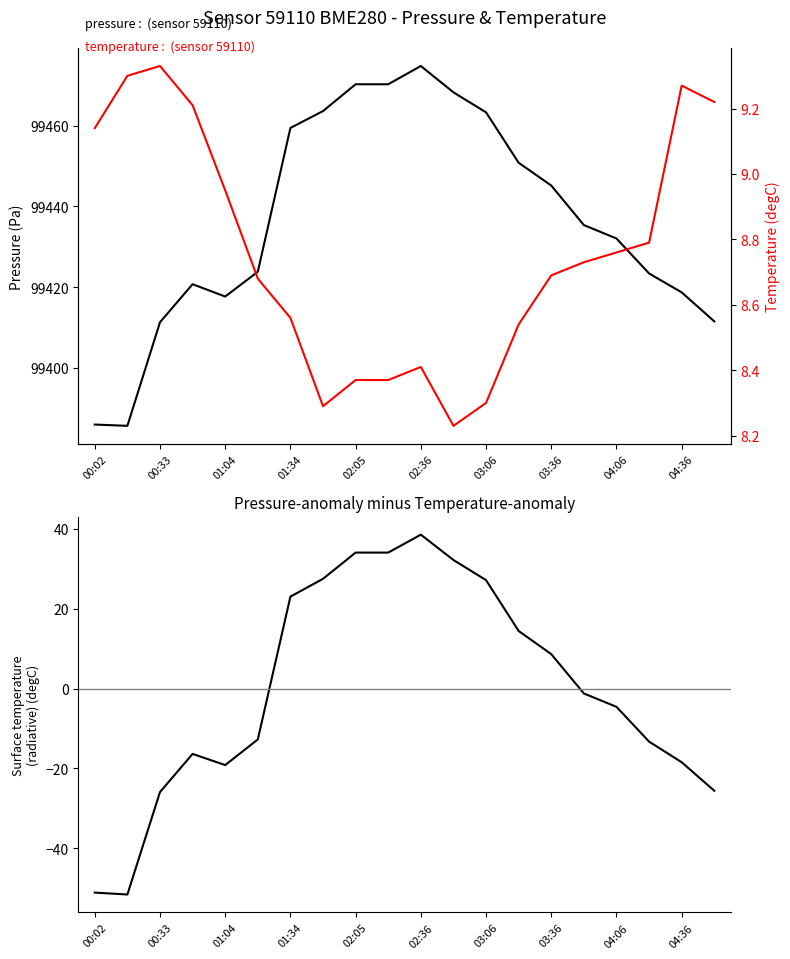

True or false: pressure-anomaly - temperature-anomaly has more than 2 interior local peaks.

False